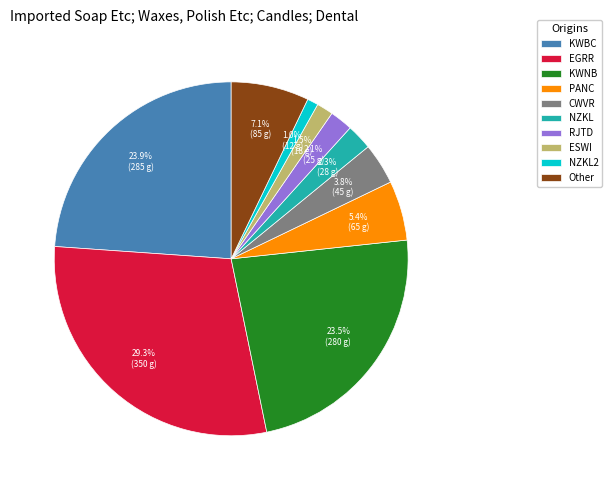

Count the number of slices in the pie.

10